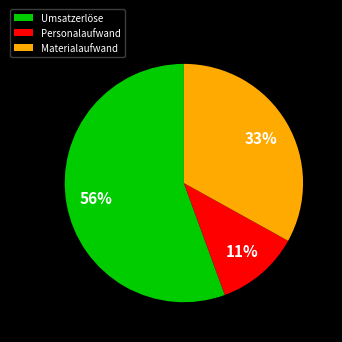

To the nearest percent, what is the average slice percentage?

33%